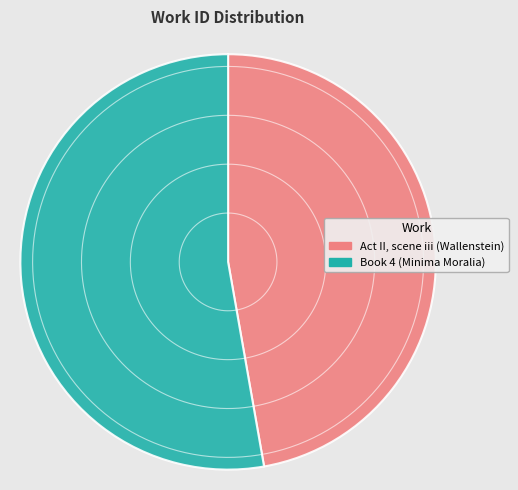

Which slice is the smallest?

Act II, scene iii (Wallenstein)